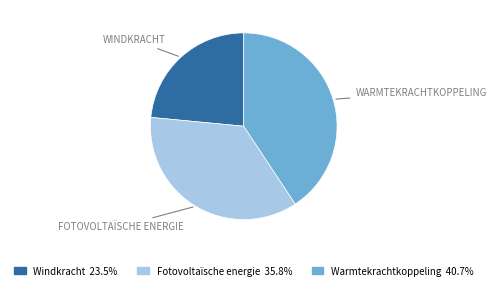

Do Warmtekrachtkoppeling and Windkracht together represent more than half of the pie?

Yes